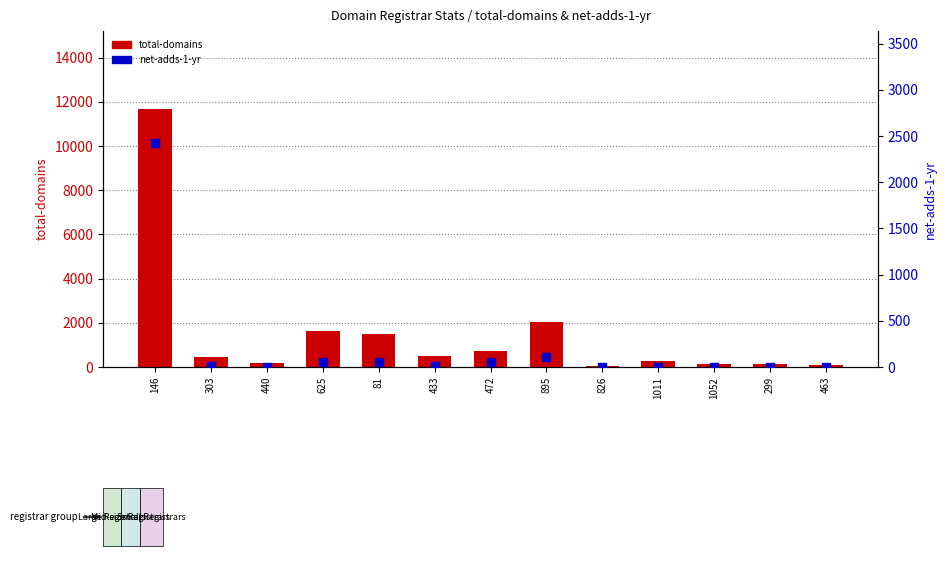

At how many categories does at least one series exceed 10051?

1